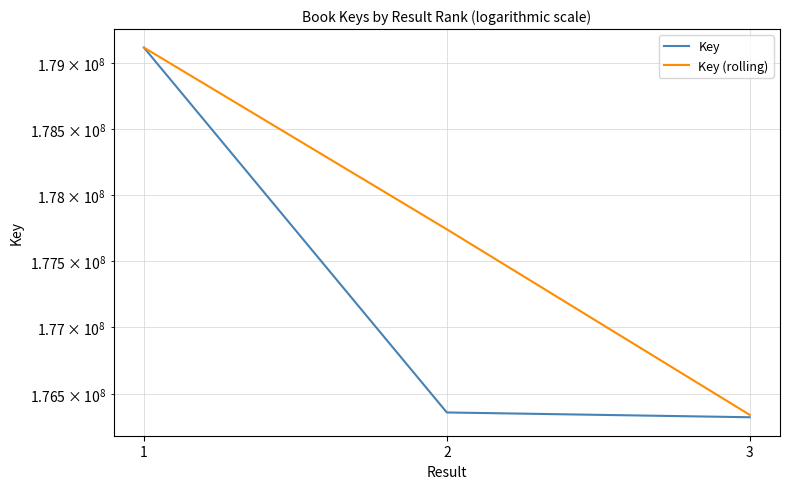

Which label corresponds to the smallest value in the chart?

3